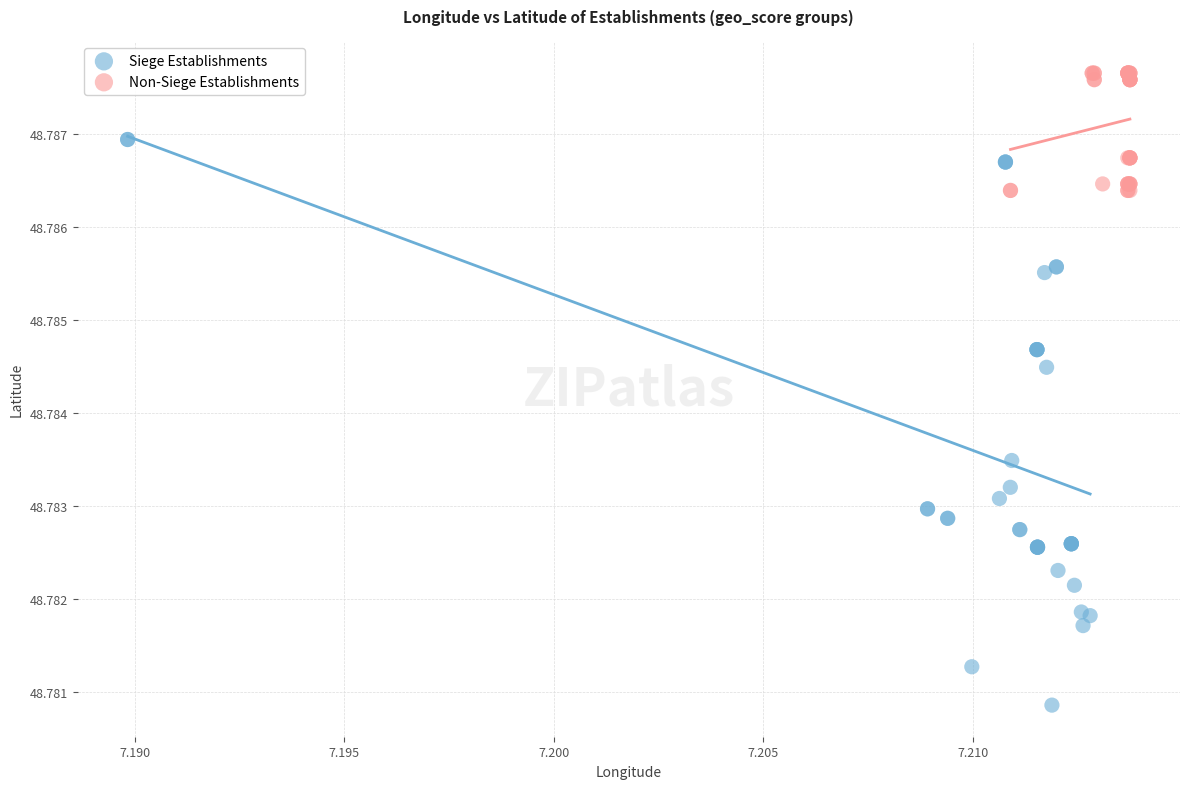

What are all the series names shown in the legend?

Siege Establishments, Non-Siege Establishments